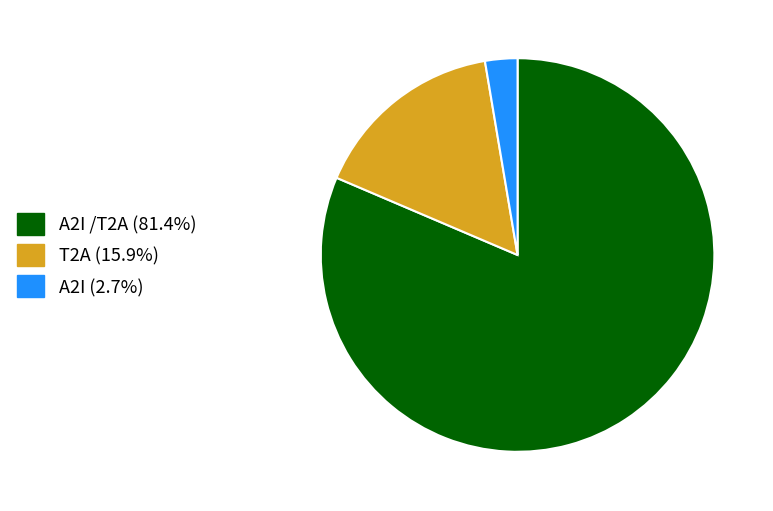

Does any single category account for the majority?

Yes